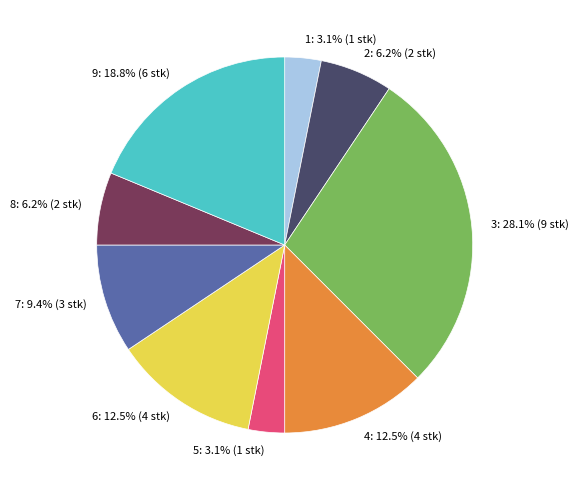

How many segments does this pie chart have?

9